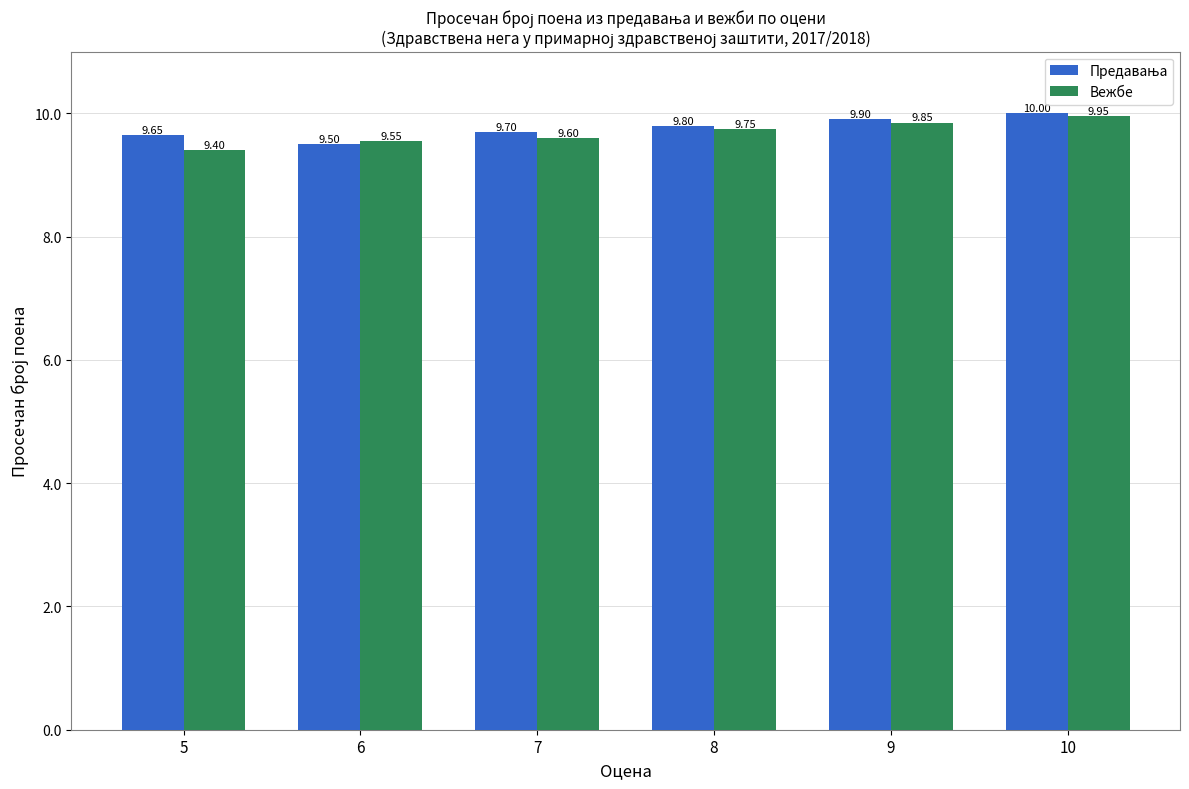

The Вежбе series shows 4.0 at 8. True or false?

False